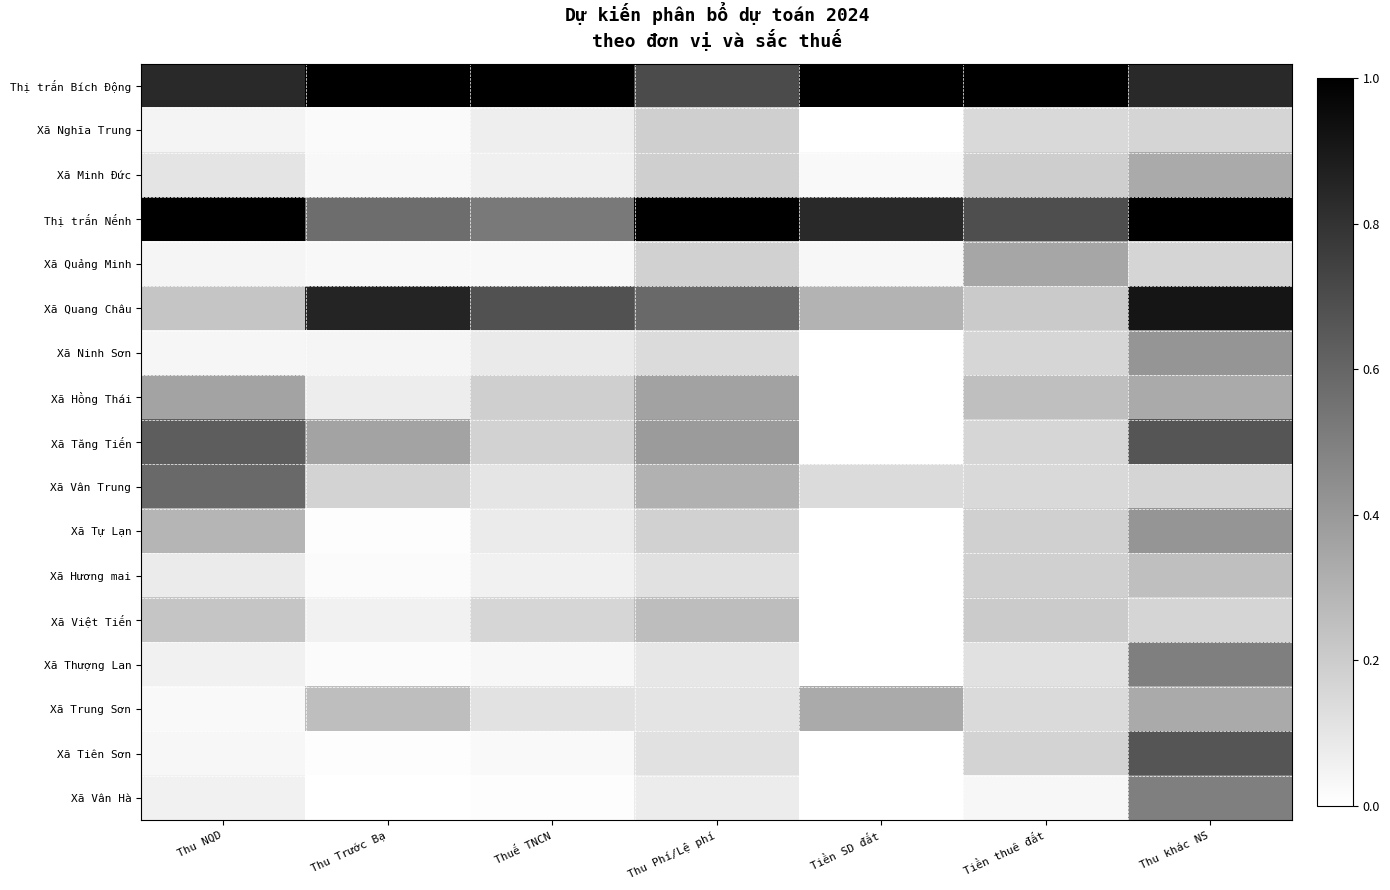

Which series has the largest range (max minus min)?

Xã Quang Châu